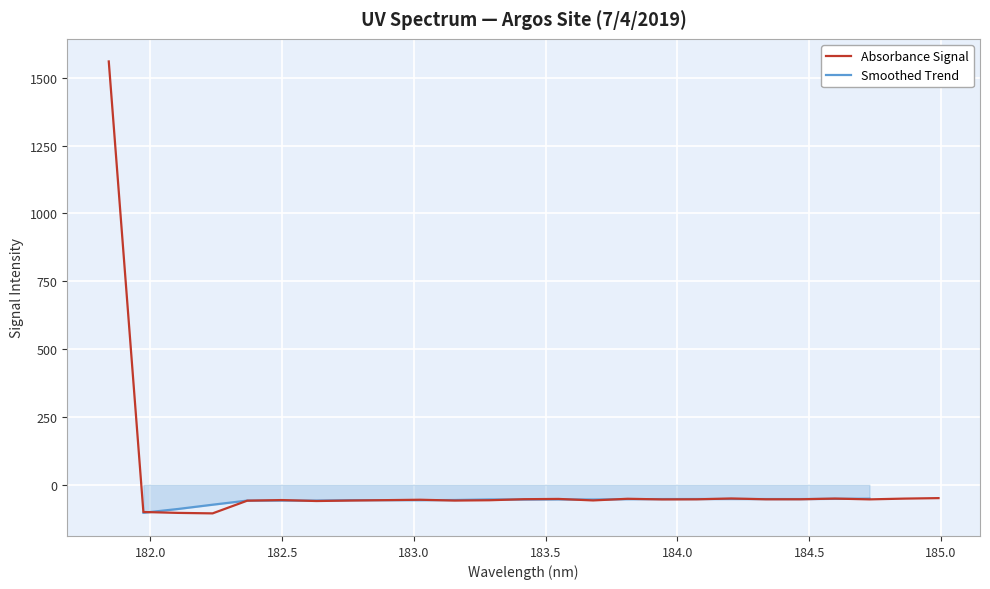

Between 183.9423730432 and 184.3357763242, which is larger?

184.3357763242